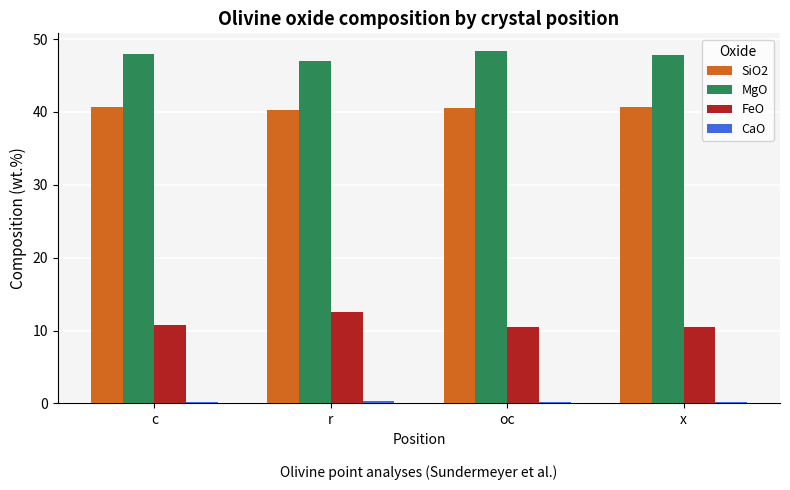

How many groups of bars are there?

4